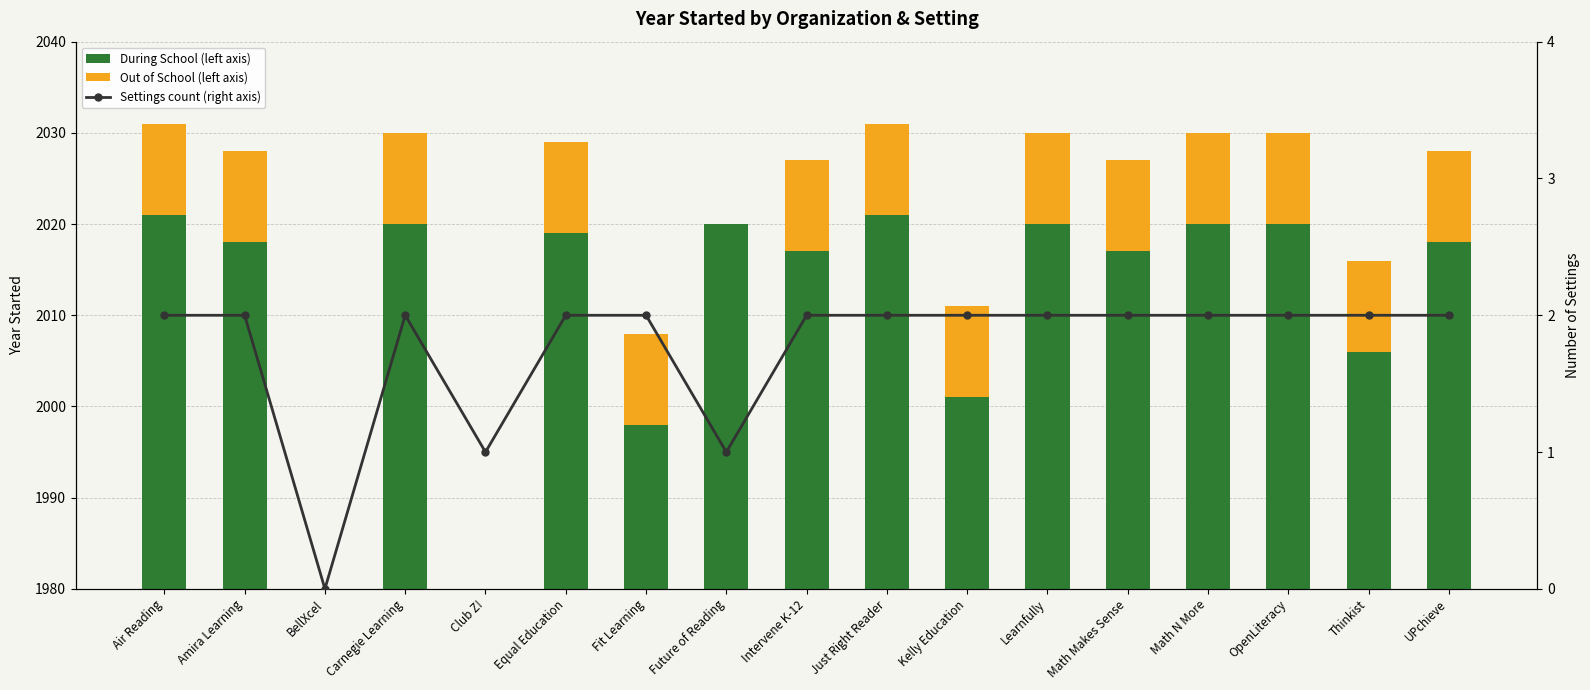

How many data points does each series have?

17